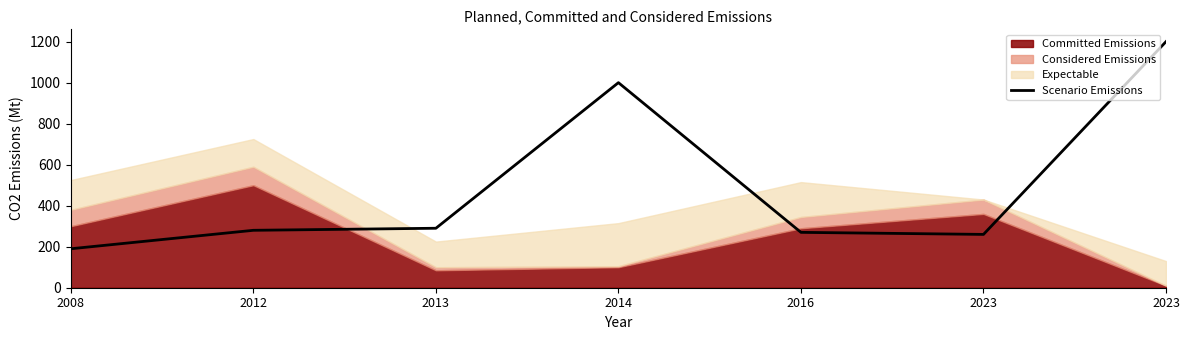

Where is the first local maximum?

2014